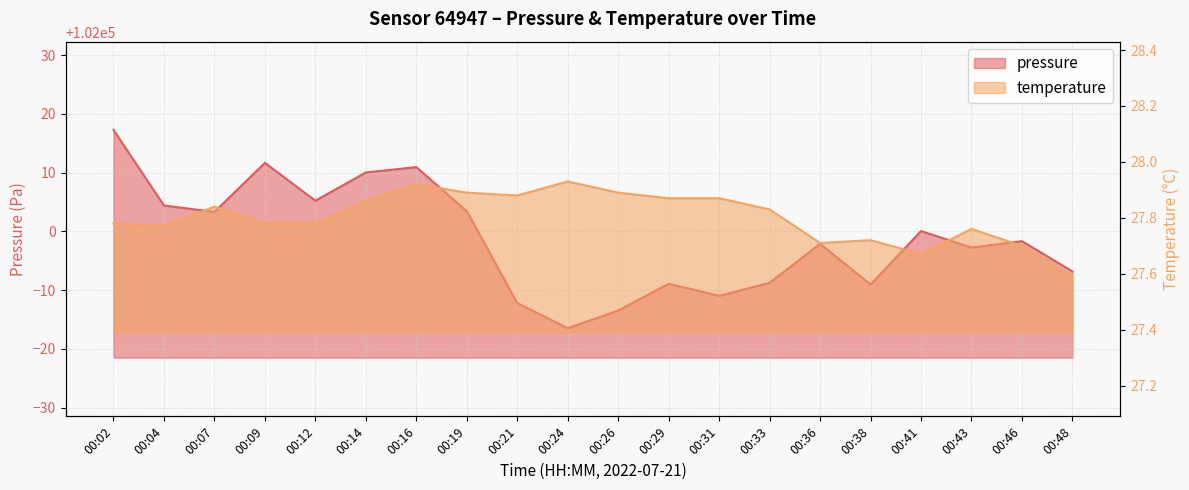

True or false: temperature has a value of 27.8 at 00:07.

True